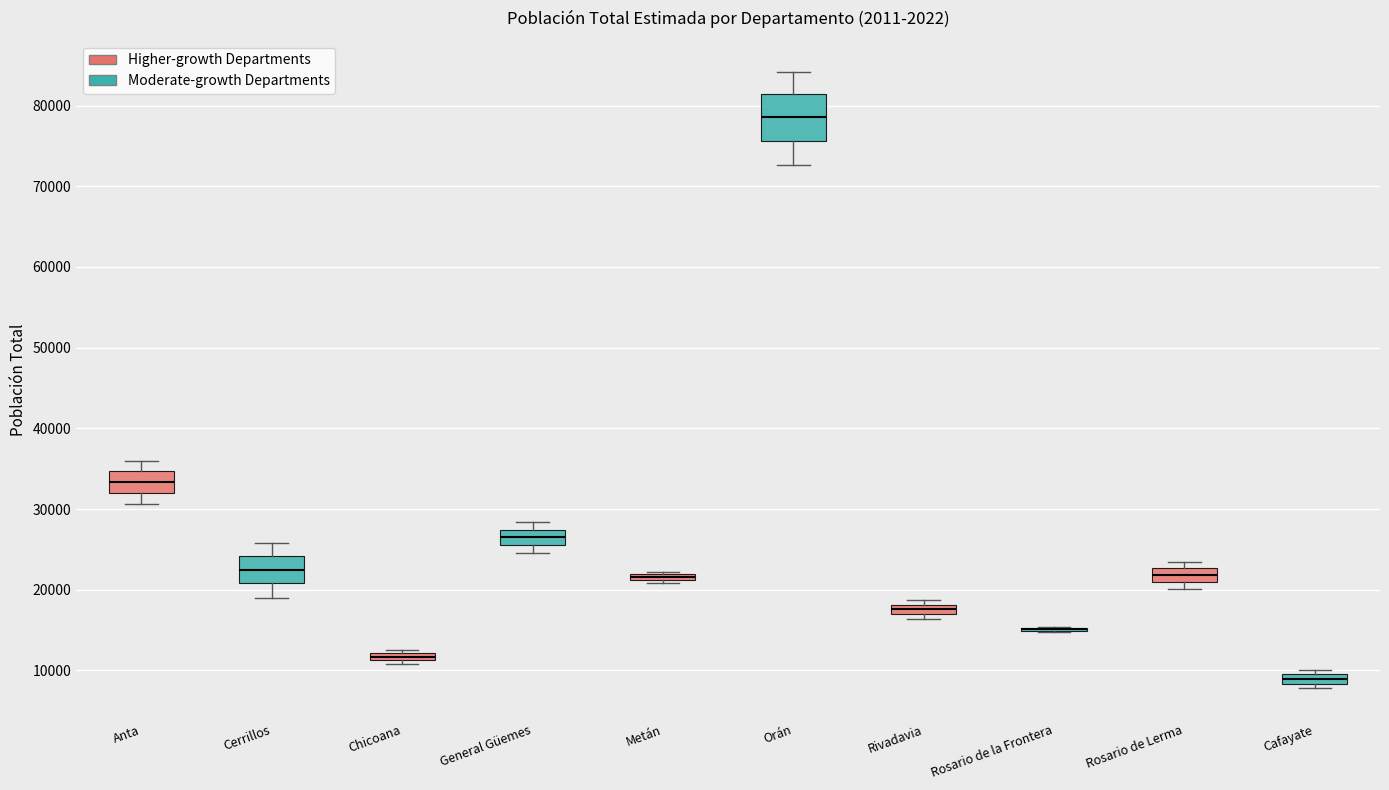

Where is the lower edge of the box for Chicoana on the y-axis? The values are not printed on the chart, so give them approximately, as read against the axis.

11000